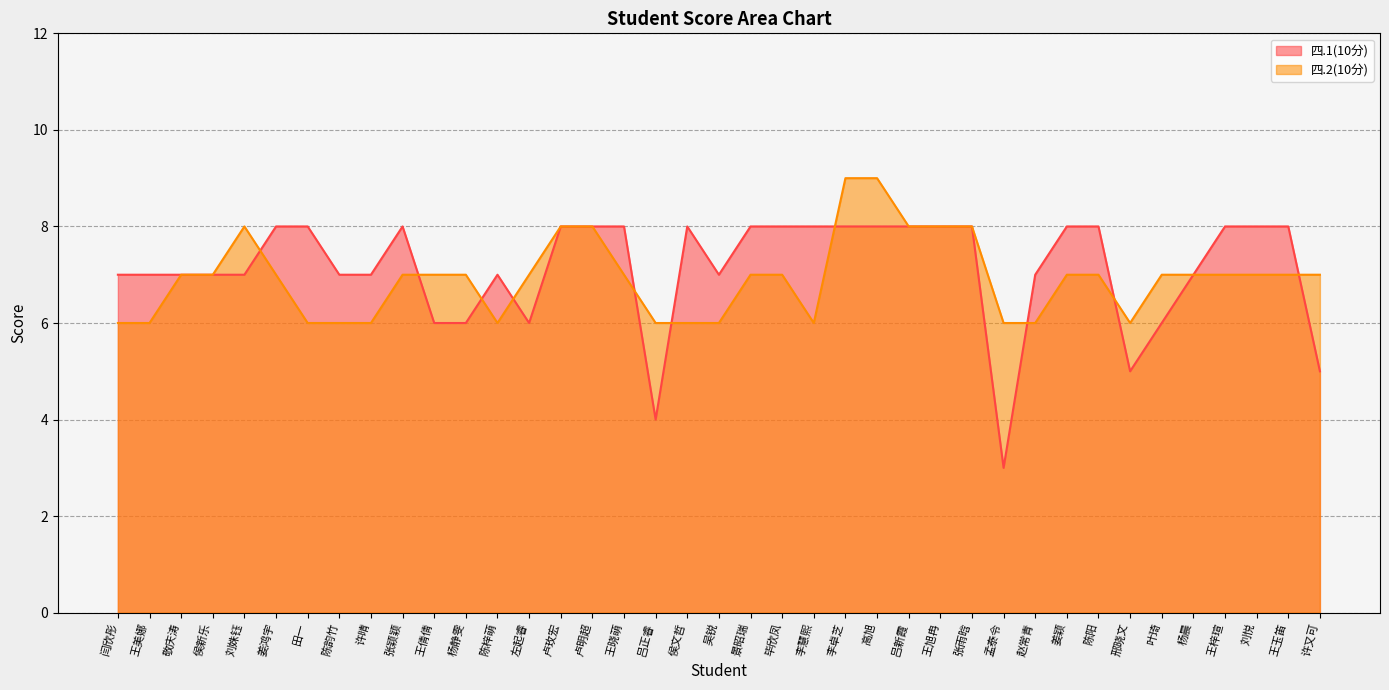

List the series in order of their peak value, lowest first.

四.1(10分) line, 四.2(10分) line